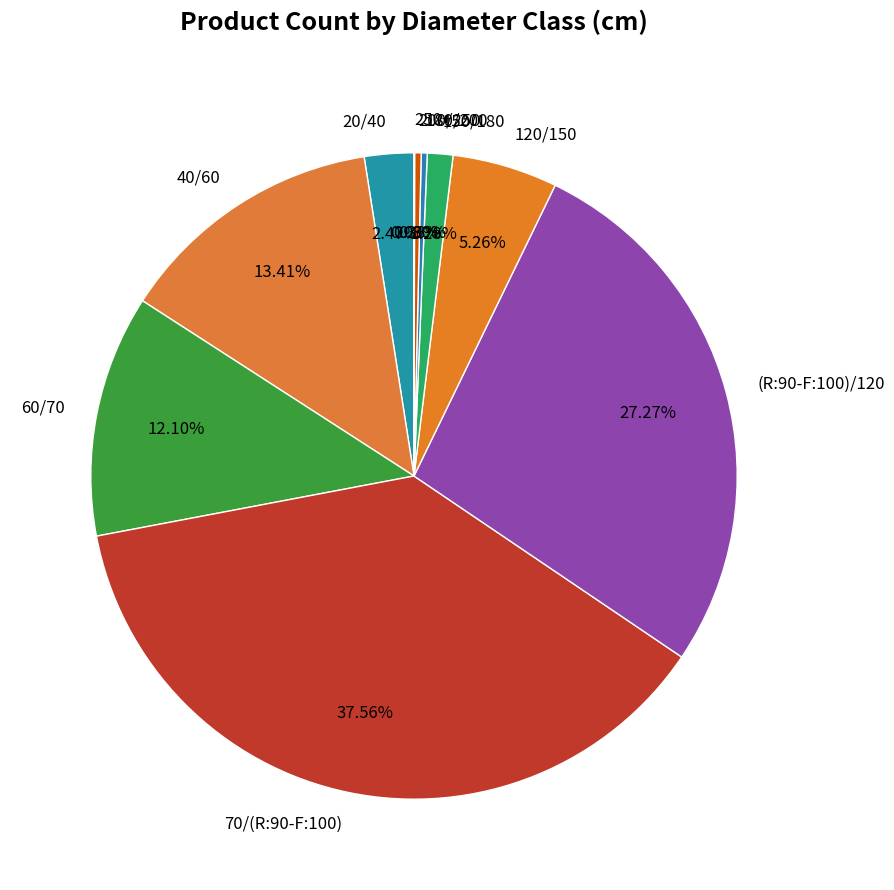

What percentage is the (R:90-F:100)/120 slice, to the nearest percent?

27%